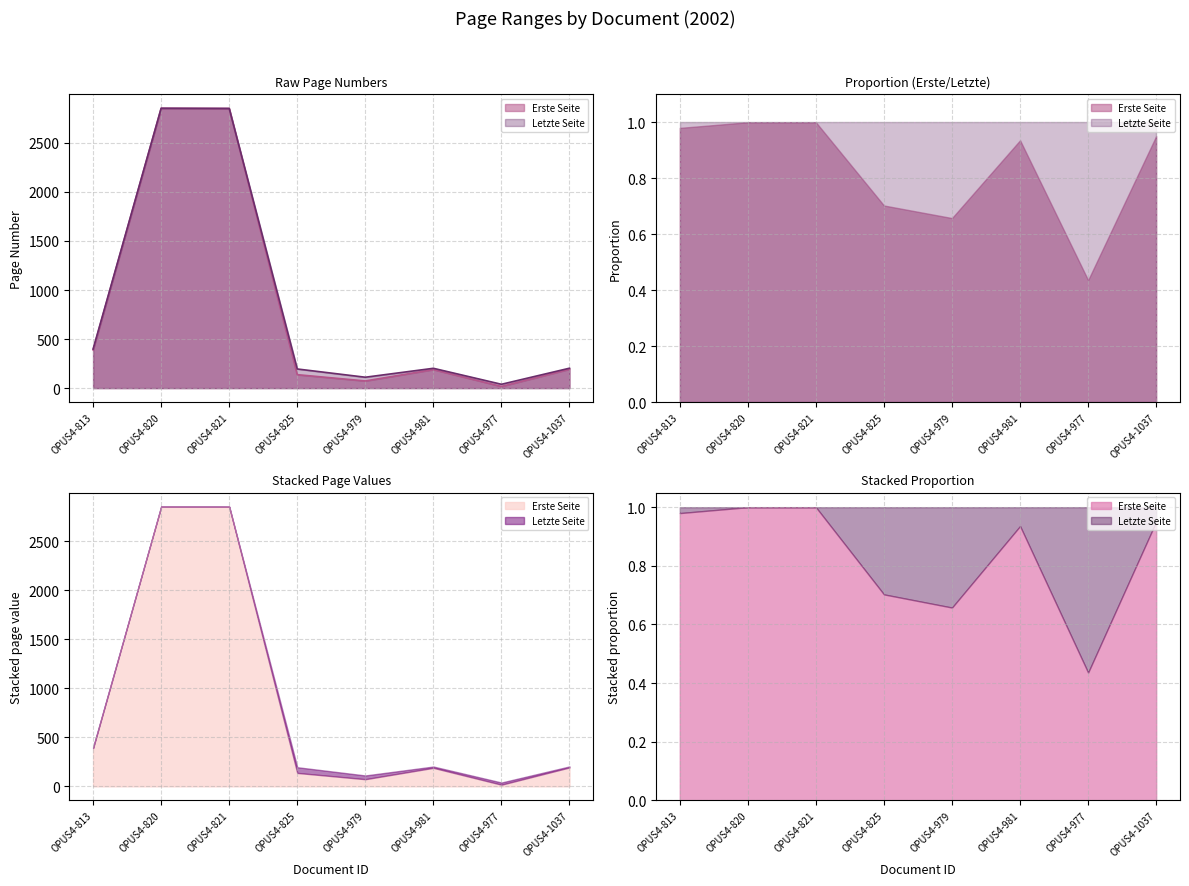

What are all the series names shown in the legend?

Erste Seite, Letzte Seite